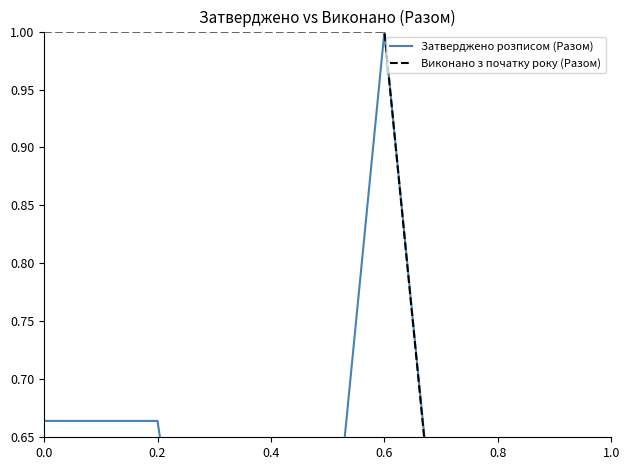

Reading left to right, list all the values displayed in this chart.

Затверджено розписом (Разом): 0.7	0.7	0.0	1.0	0.0	0.0
Виконано з початку року (Разом): 1.0	1.0	1.0	1.0	0.0	0.0